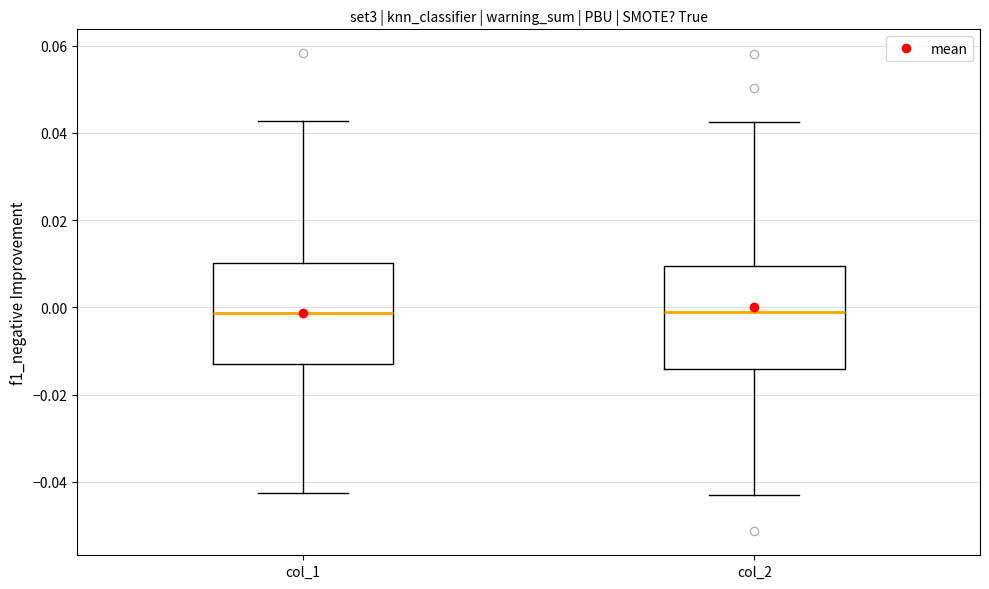

Where does the median line of the box for col_1 sit on the y-axis? The values are not printed on the chart, so give them approximately, as read against the axis.

-0.002